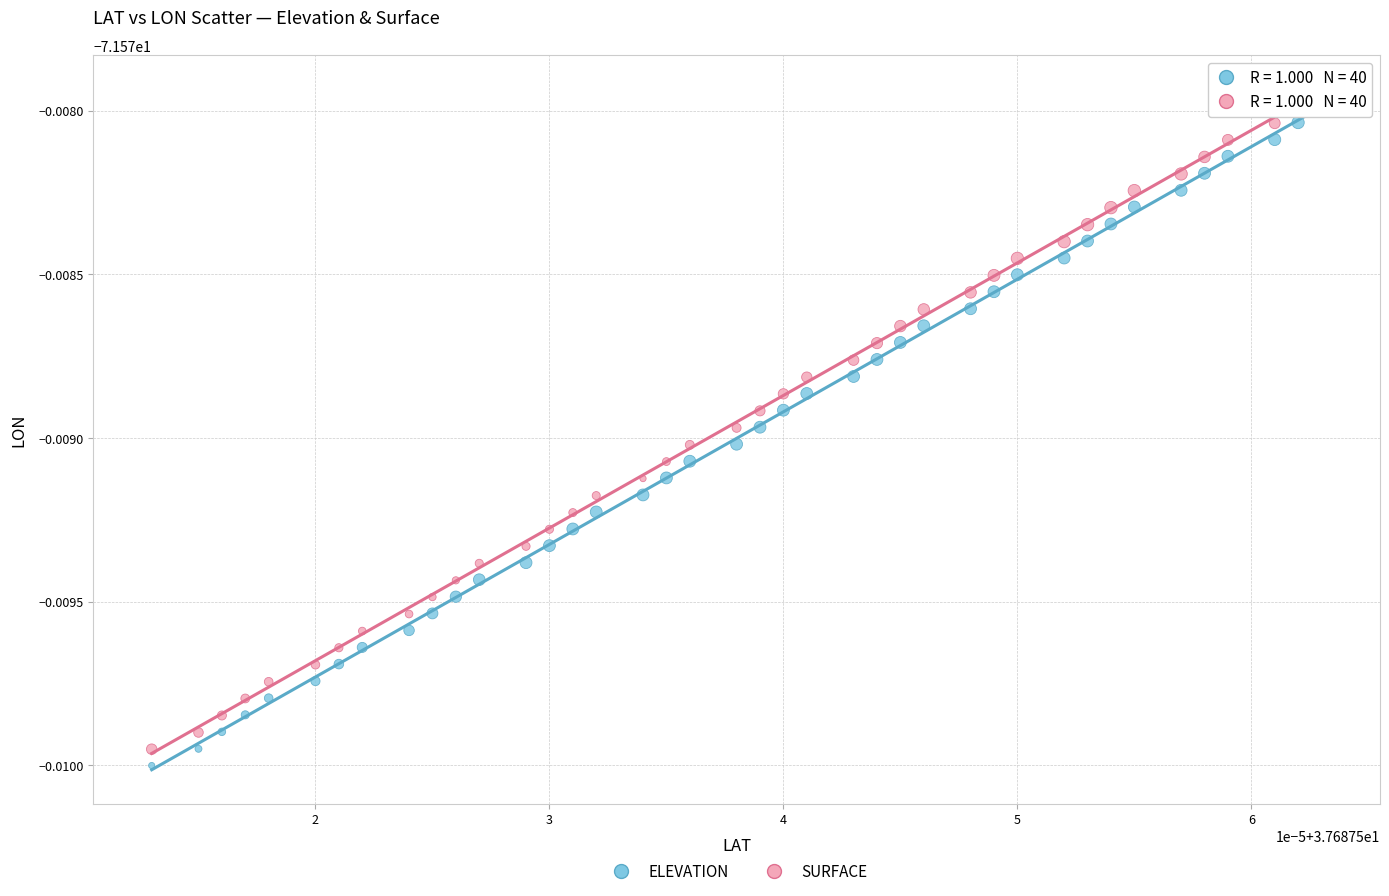

What are all the series names shown in the legend?

ELEVATION, SURFACE